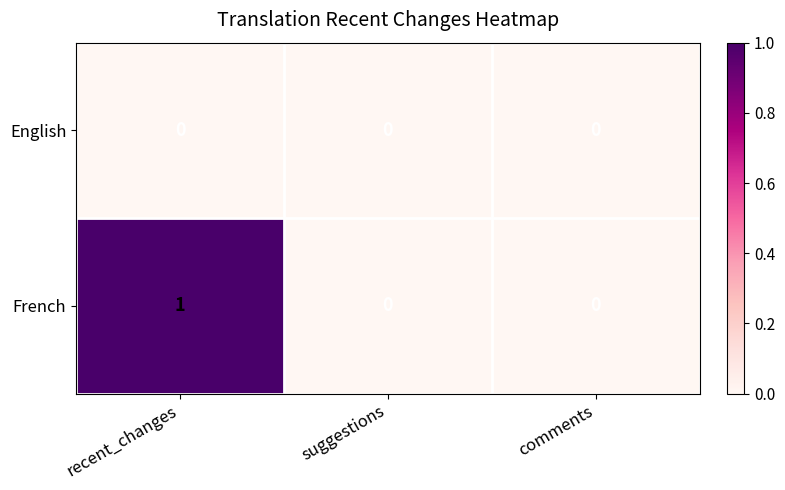

The French series shows 0 at suggestions. True or false?

True